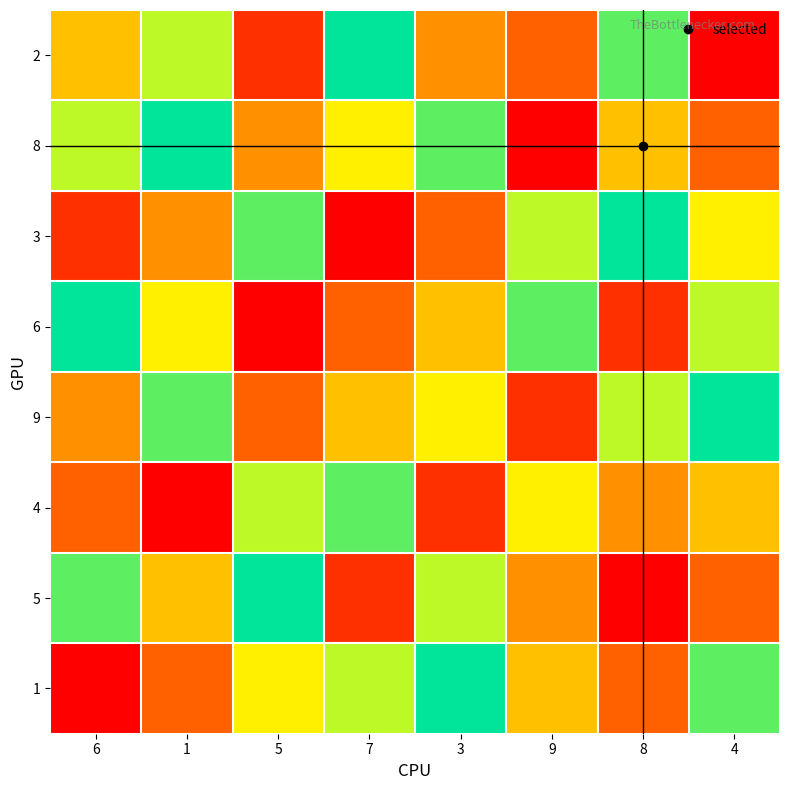

At how many categories does at least one series exceed 4?

8